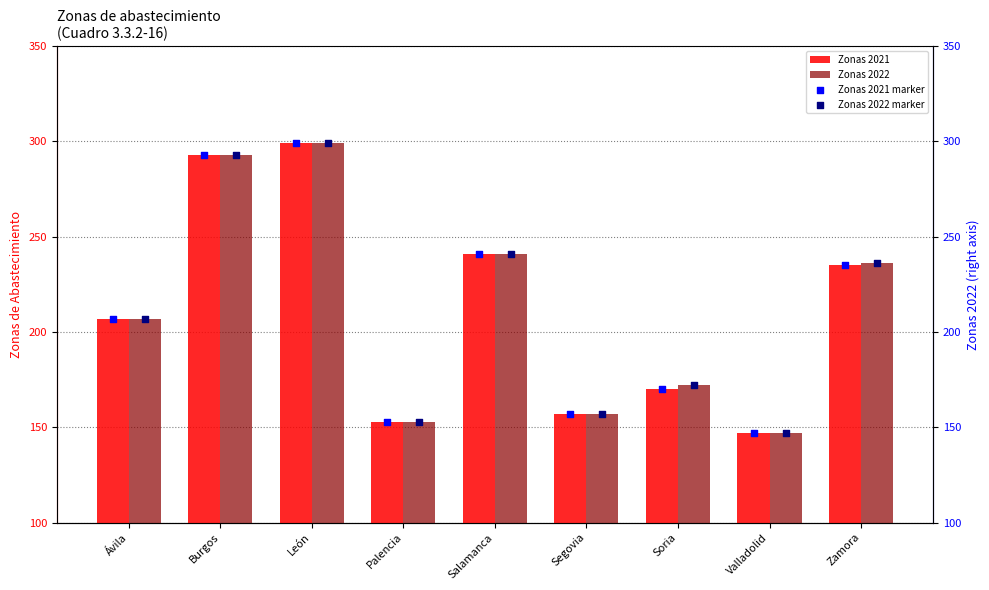

Which series contains the lowest Y value?

Zonas 2021